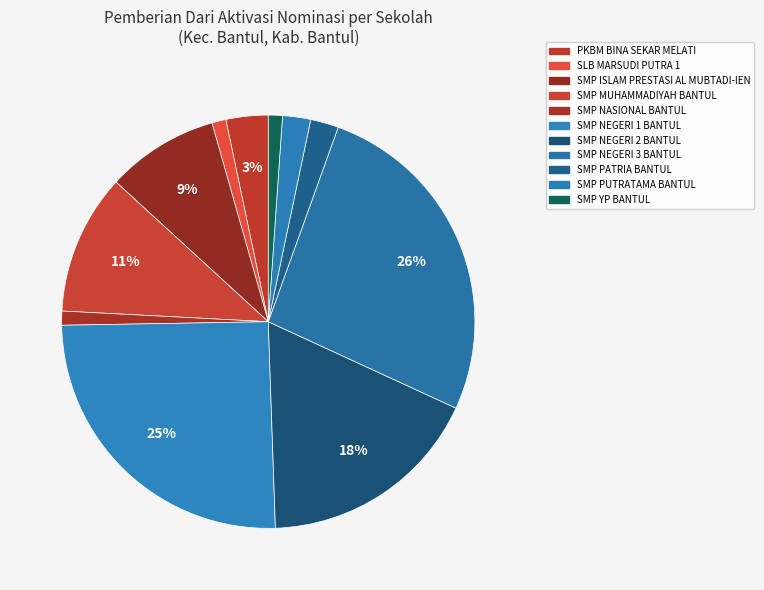

Which slice is the largest?

SMP NEGERI 3 BANTUL